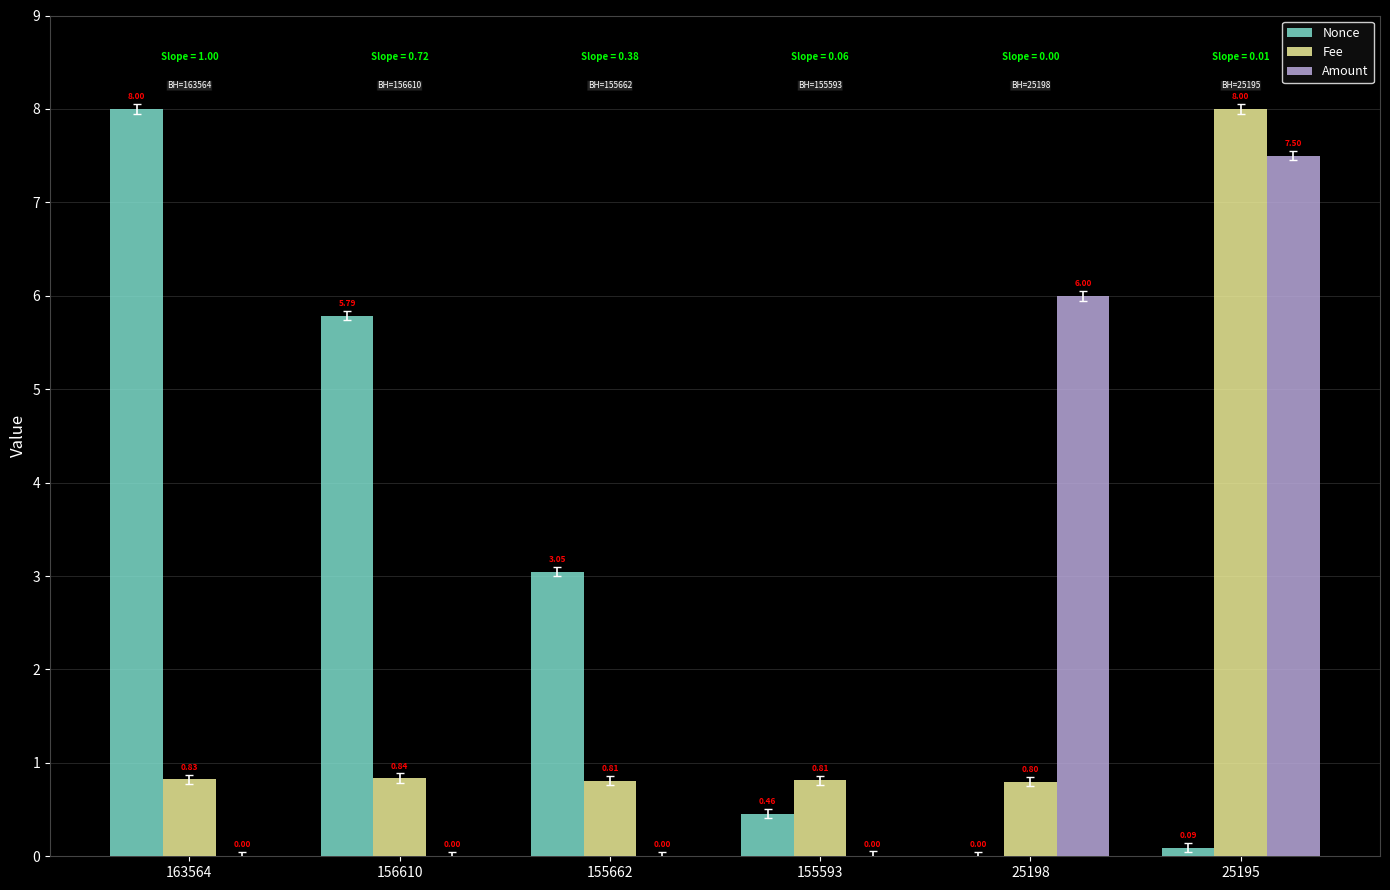

Which series changed the most between 155662 and 155593?

Nonce